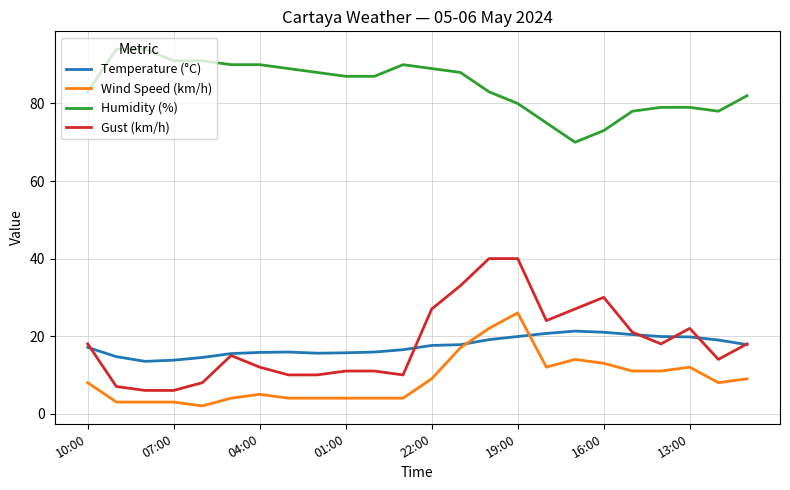

What is the maximum value for Humidity (%)?

94.0